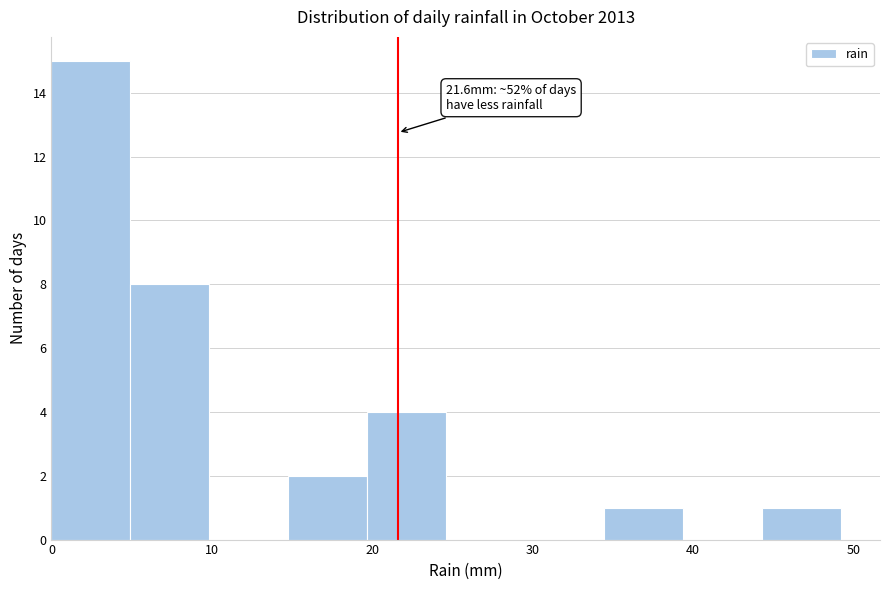

Over which range of the x-axis is the bar tallest?

0 to 5